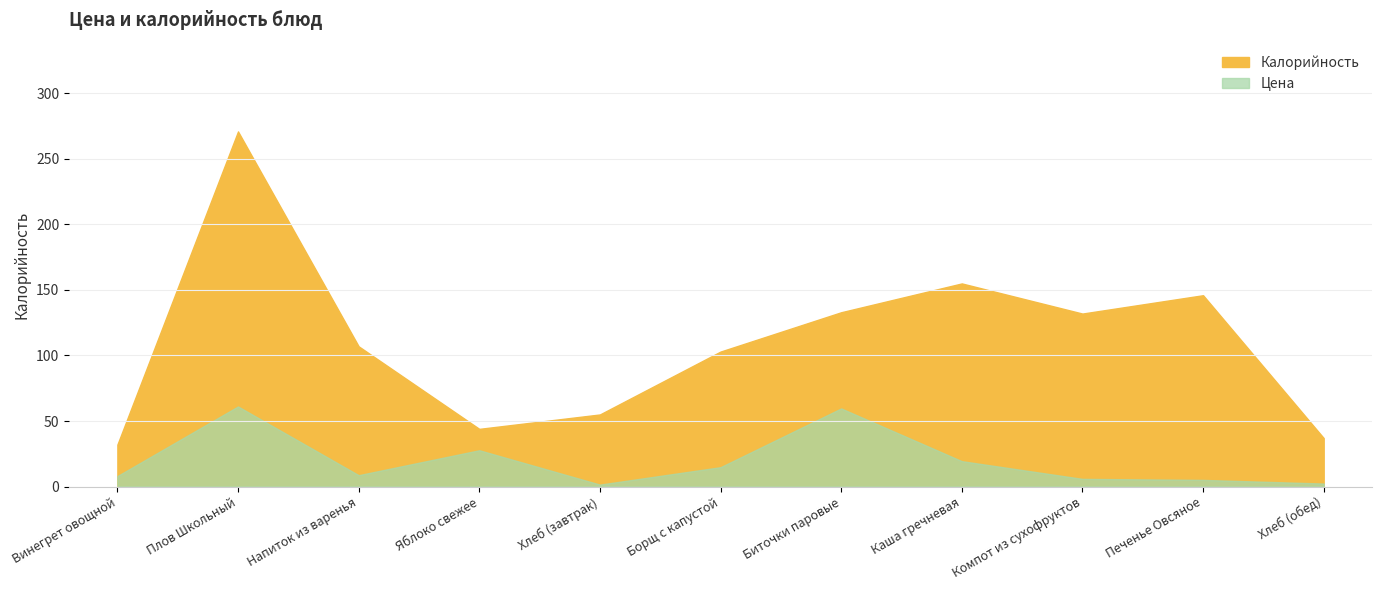

Reading right to left, what are all the values shown in this chart?

Цена: 2.3	5.0	5.8	19.4	59.6	14.8	1.5	27.7	8.7	61.1	8.0
Калорийность: 37.0	146.0	132.0	155.0	133.0	103.0	55.0	44.0	107.0	271.0	32.0